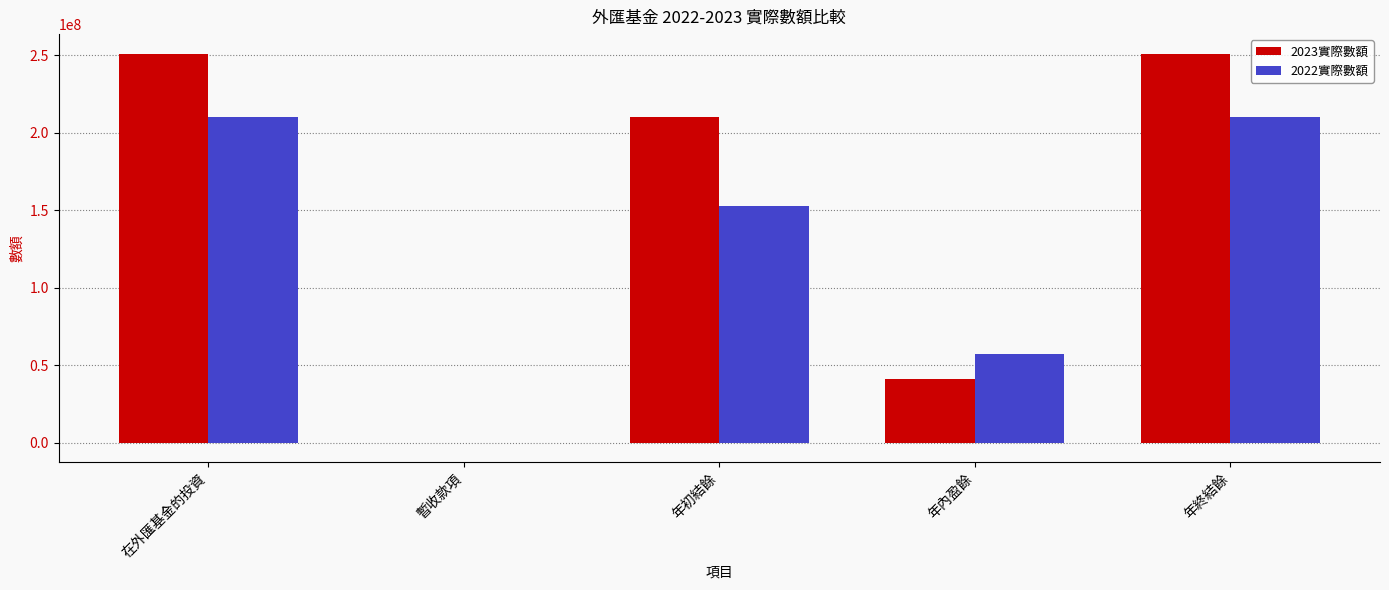

Which series has the widest spread of values?

2023實際數額